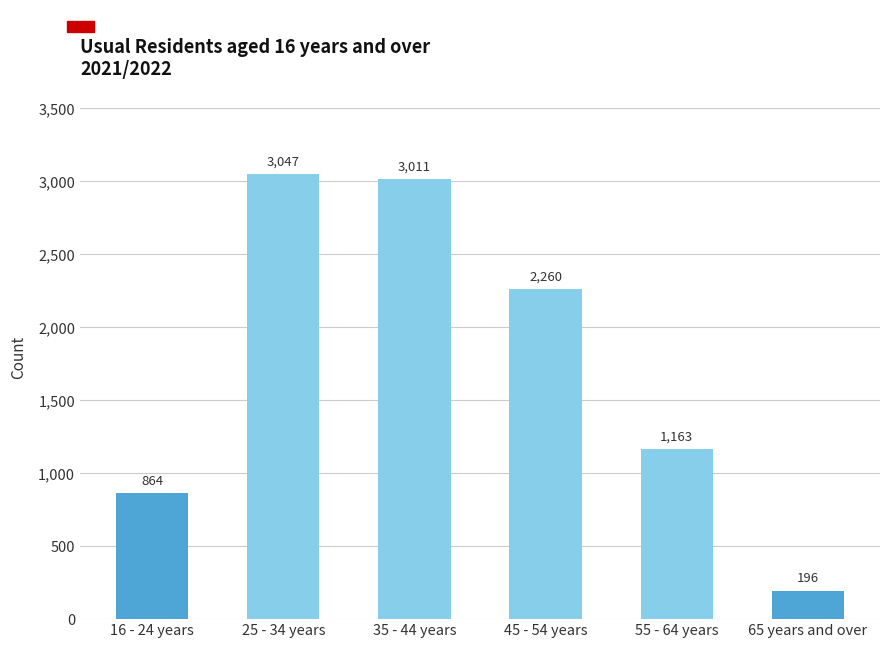

List the labels in order of value, smallest first.

65 years and over, 16 - 24 years, 55 - 64 years, 45 - 54 years, 35 - 44 years, 25 - 34 years